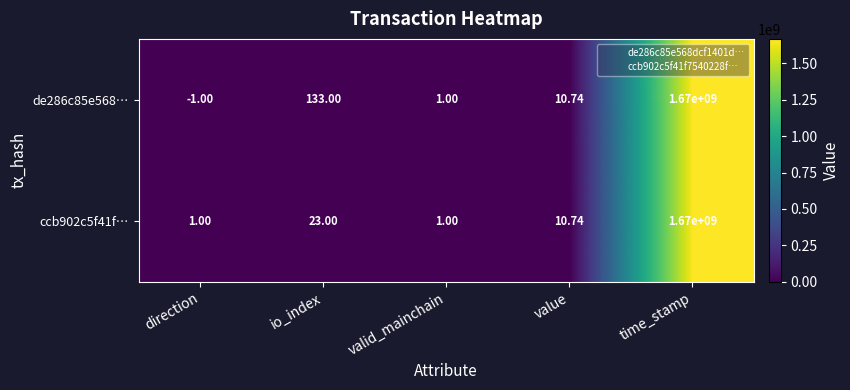

Is the value of ccb902c5f41f… at valid_mainchain greater than the value of de286c85e568… at time_stamp?

No